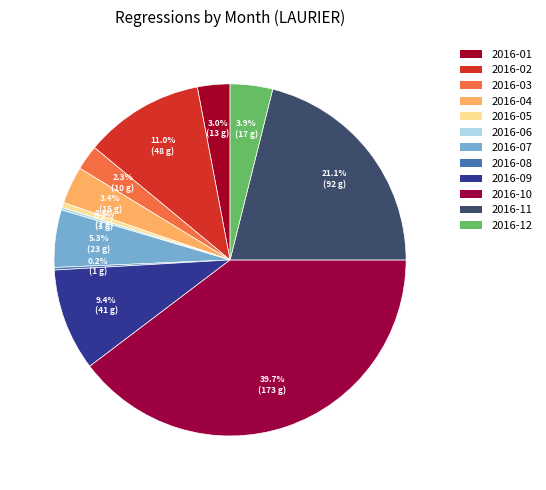

Count the number of slices in the pie.

12